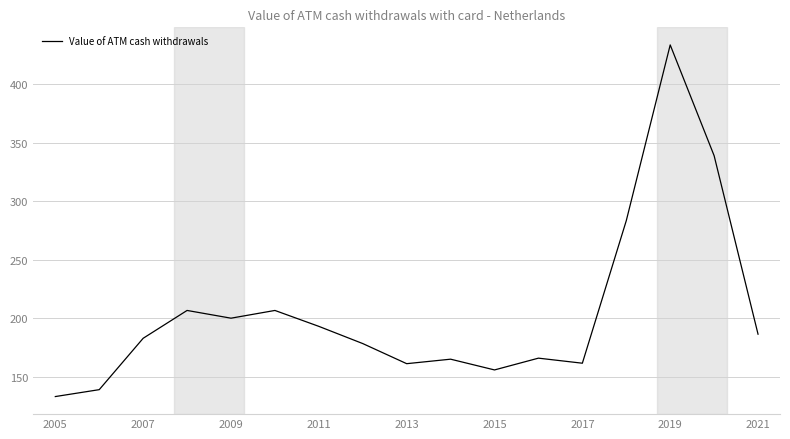

What is the sum of all values?

3492.5